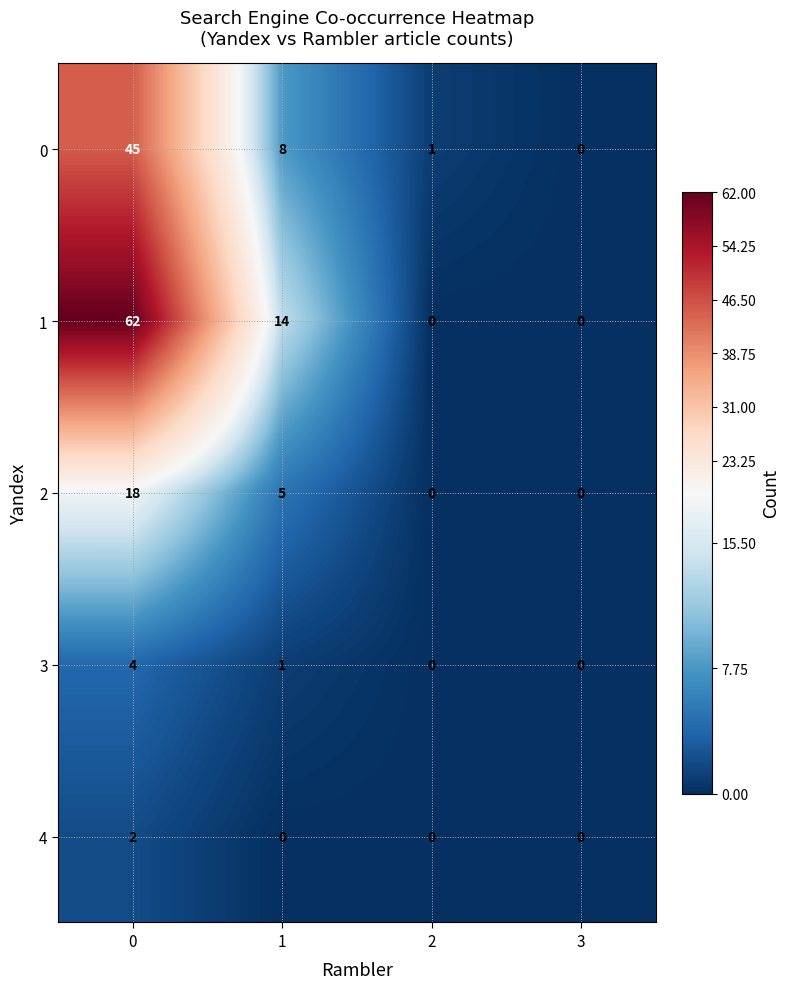

How many 3 values are between 0 and 4?

4